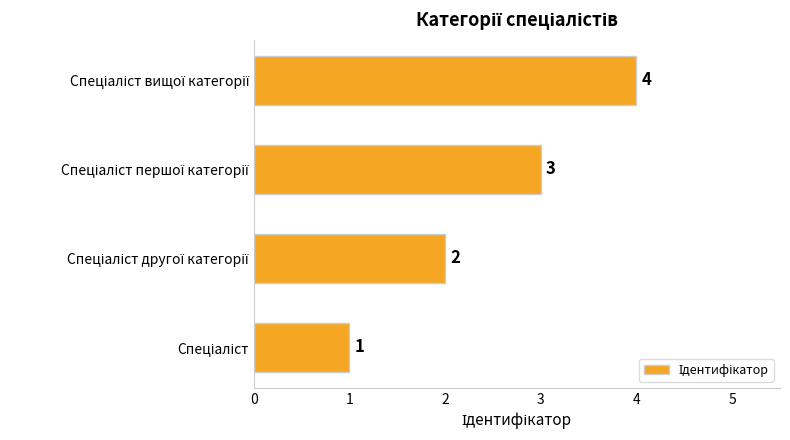

What is the greatest value displayed?

4